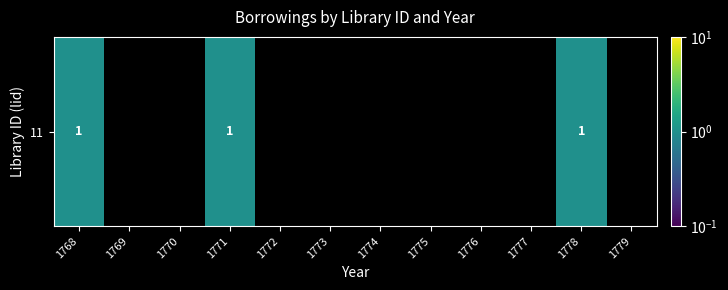

Reading right to left, list all the values displayed in this chart.

1779=0	1778=1	1777=0	1776=0	1775=0	1774=0	1773=0	1772=0	1771=1	1770=0	1769=0	1768=1